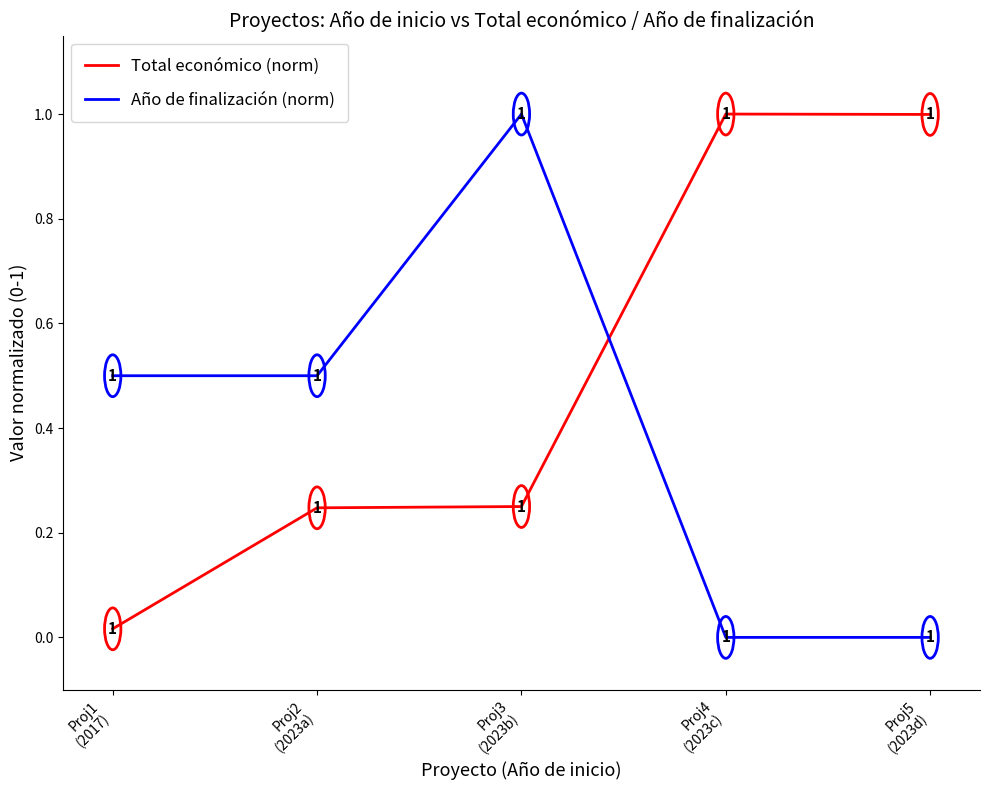

True or false: Año de finalización (norm) has a value of 0.3 at Proj2
(2023a).

False